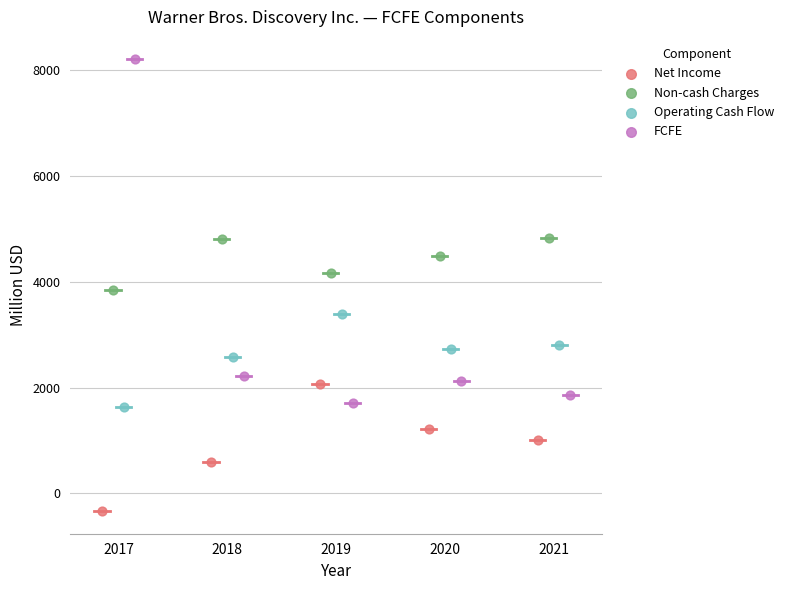

Which series contains the lowest Y value?

Net Income